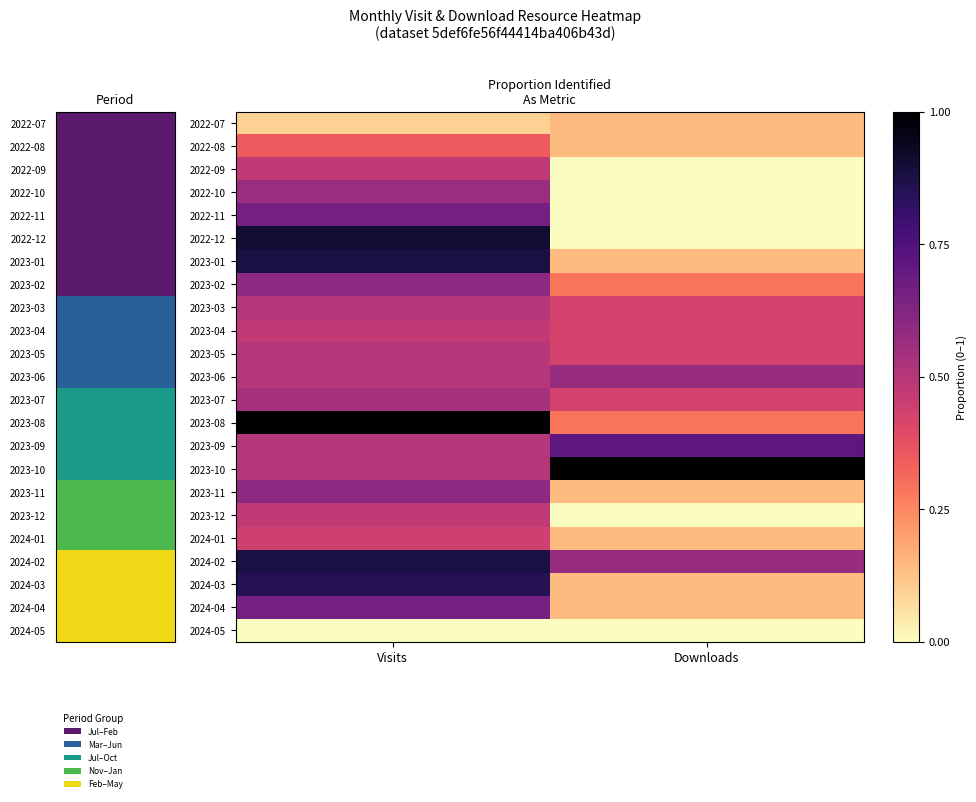

Which has a higher value, Downloads or Visits?

Downloads